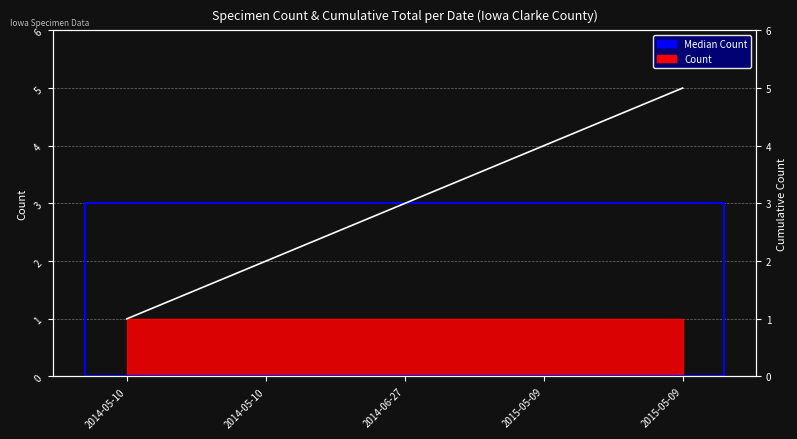

How many categories are shown in the chart?

5